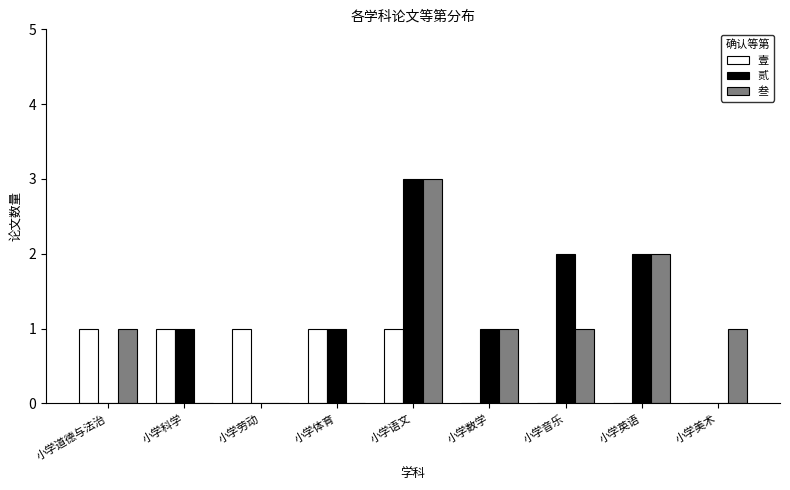

What is the sum of all 壹 values?

5